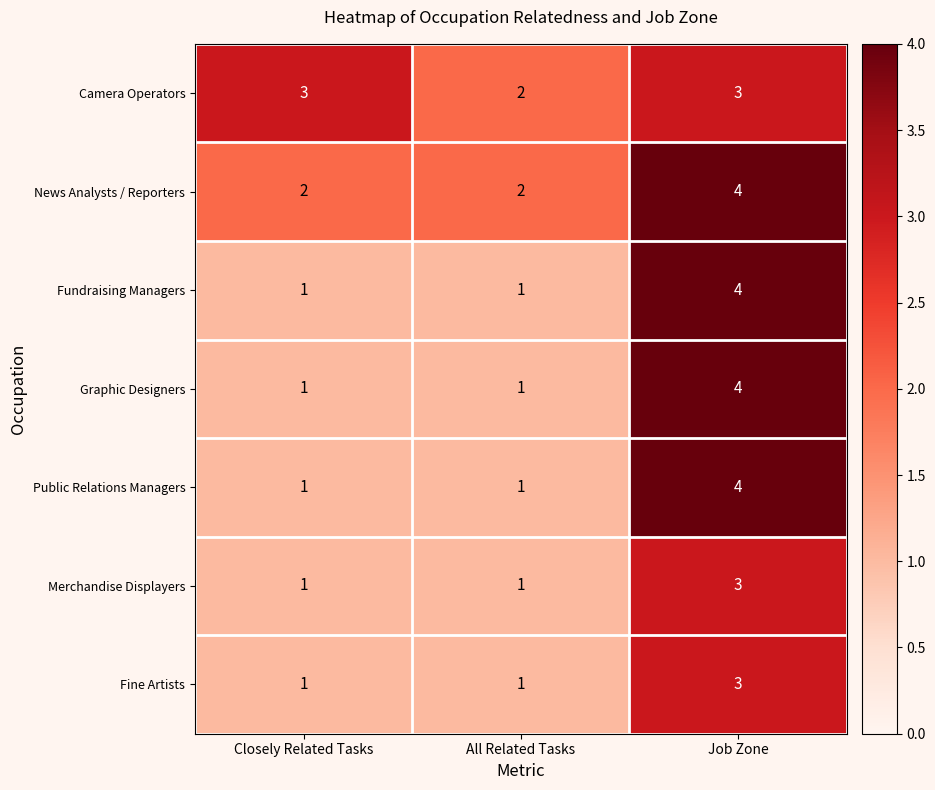

What is the total value across all series at Job Zone?

25